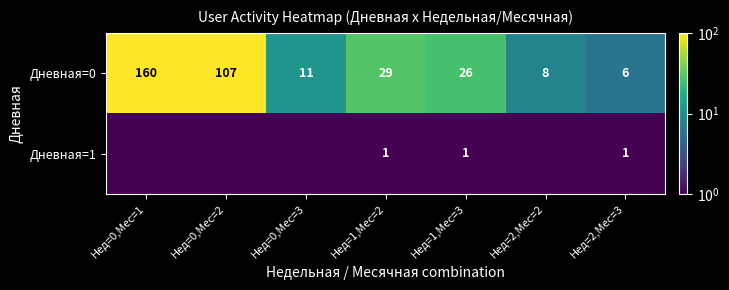

At Нед=2,Мес=3, list the series in order from largest to smallest.

Дневная=0, Дневная=1